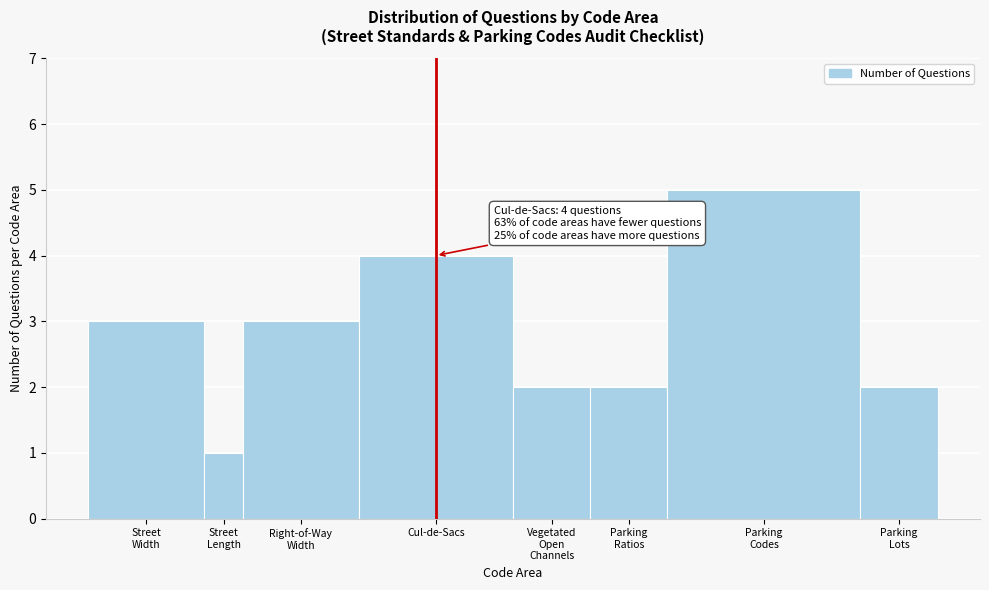

Reading left to right, transcribe all the data shown in this chart.

3	1	3	4	2	2	5	2